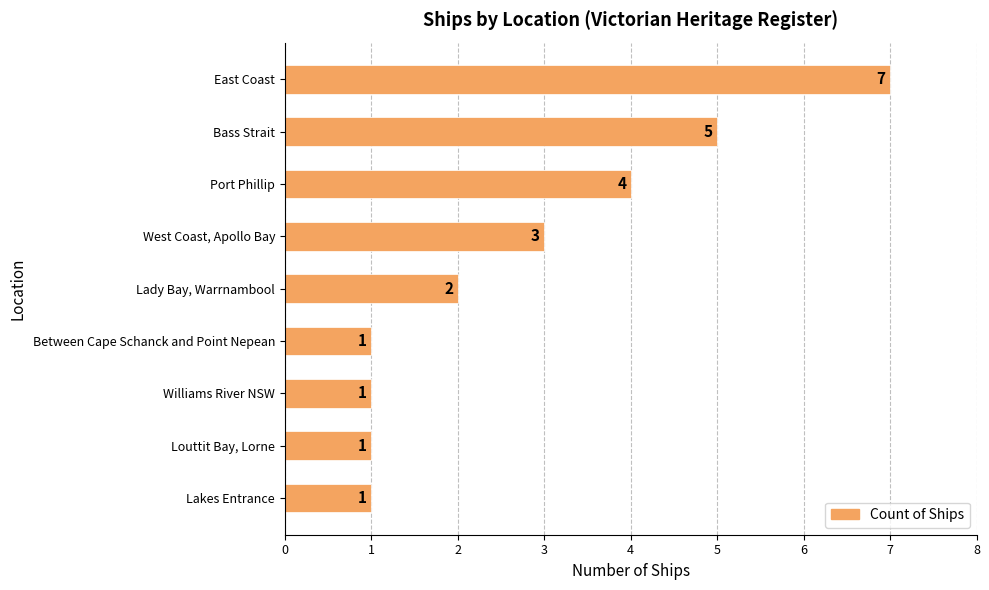

What is the average value?

3